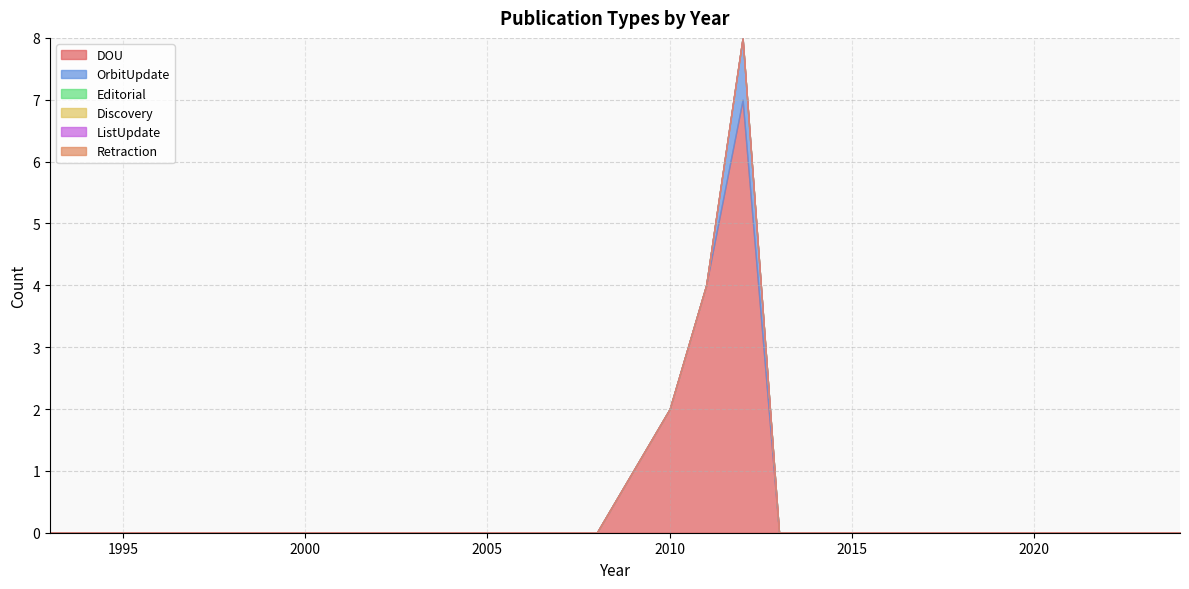

At which category is the sum across all series the highest?

2012